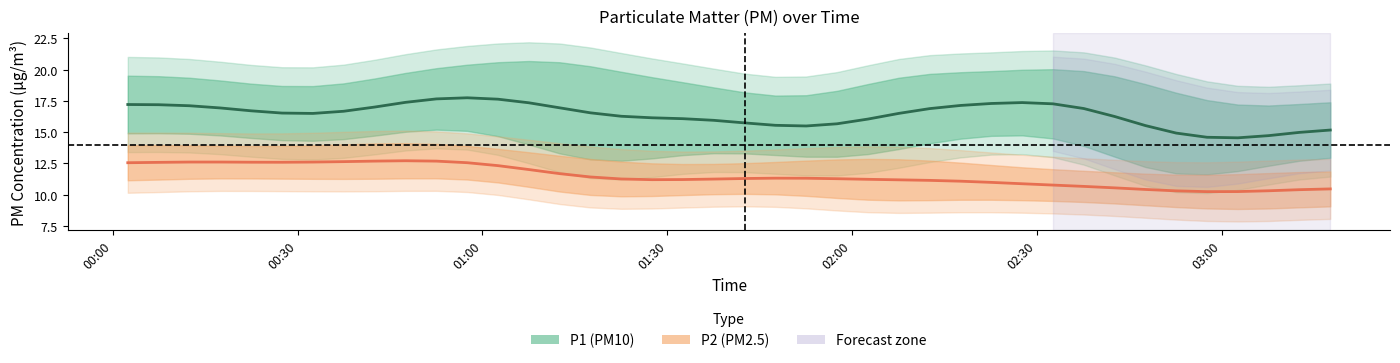

What is the difference between the maximum and second lowest values in the P1 (PM10) series?

3.2